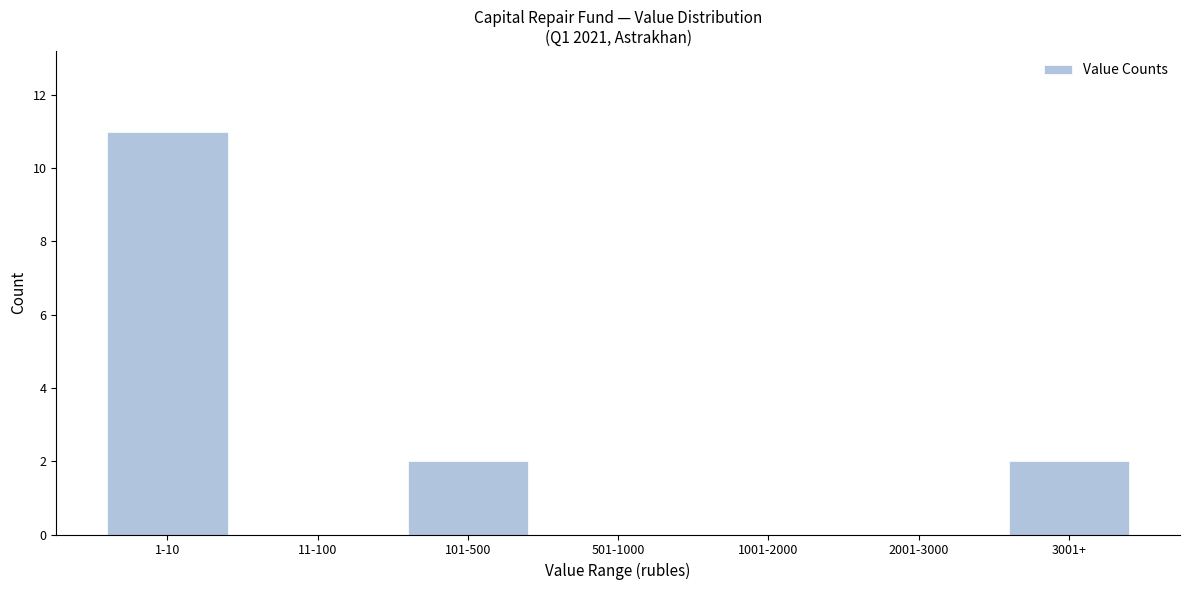

Reading right to left, transcribe all the data shown in this chart.

3001+=2	2001-3000=0	1001-2000=0	501-1000=0	101-500=2	11-100=0	1-10=11